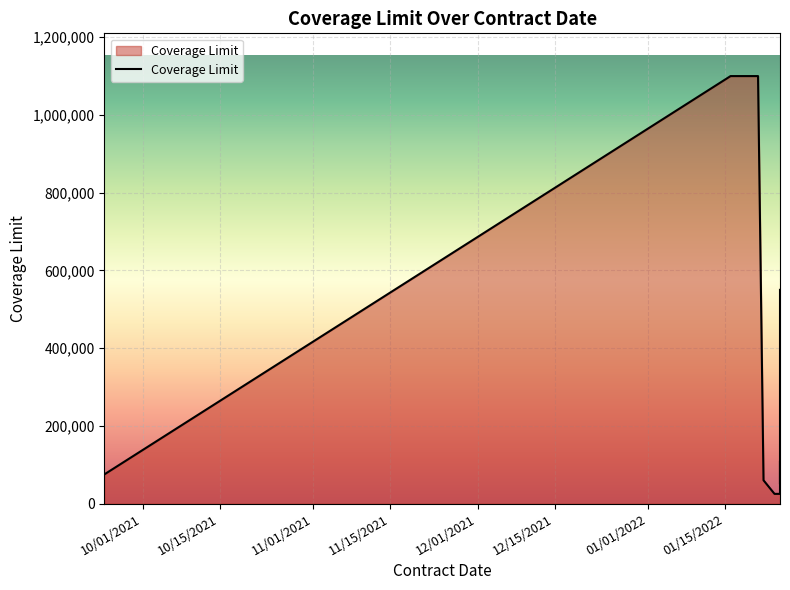

What is the smallest value displayed?

25000